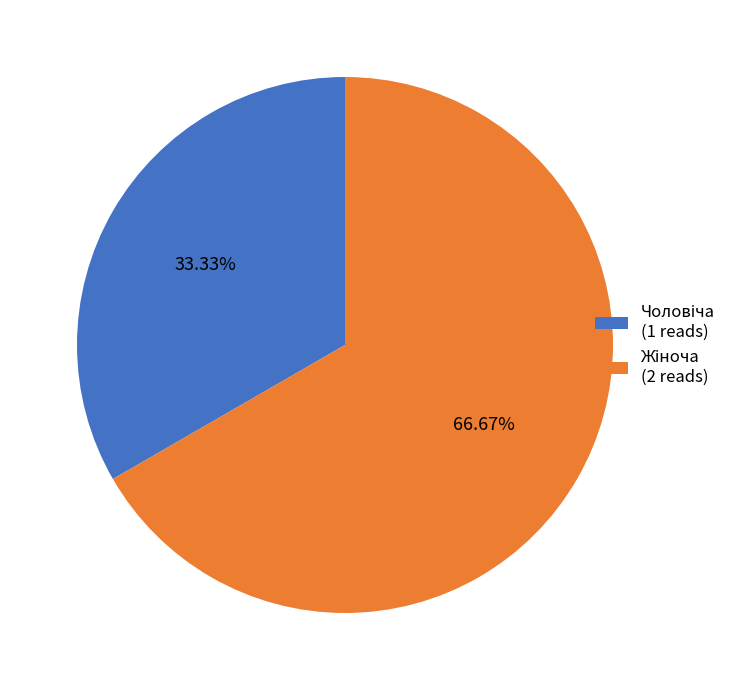

How many segments does this pie chart have?

2